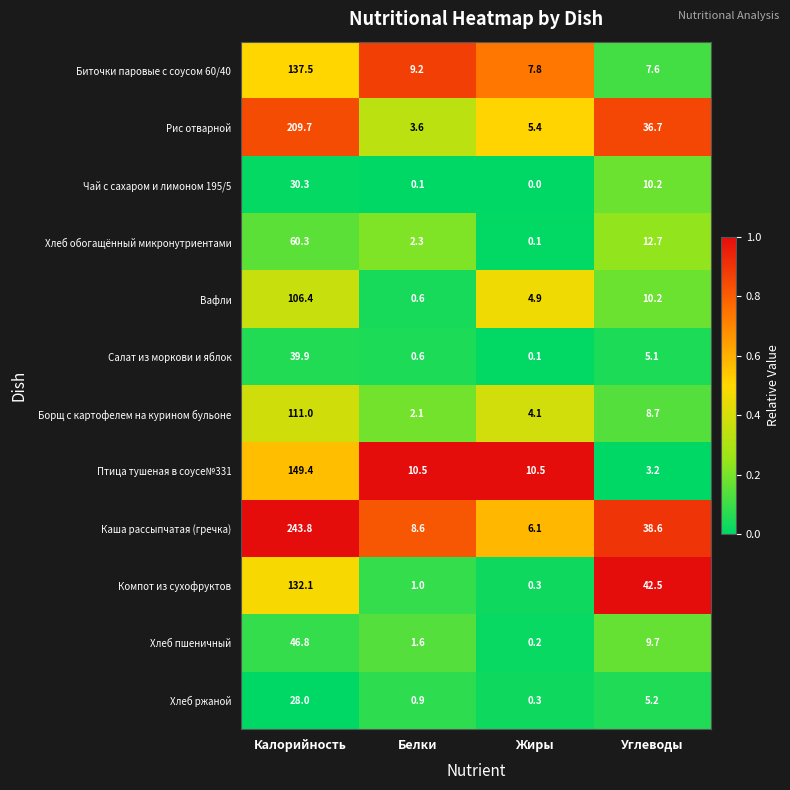

What is the sum of all Птица тушеная в соусе№331 values?

173.6